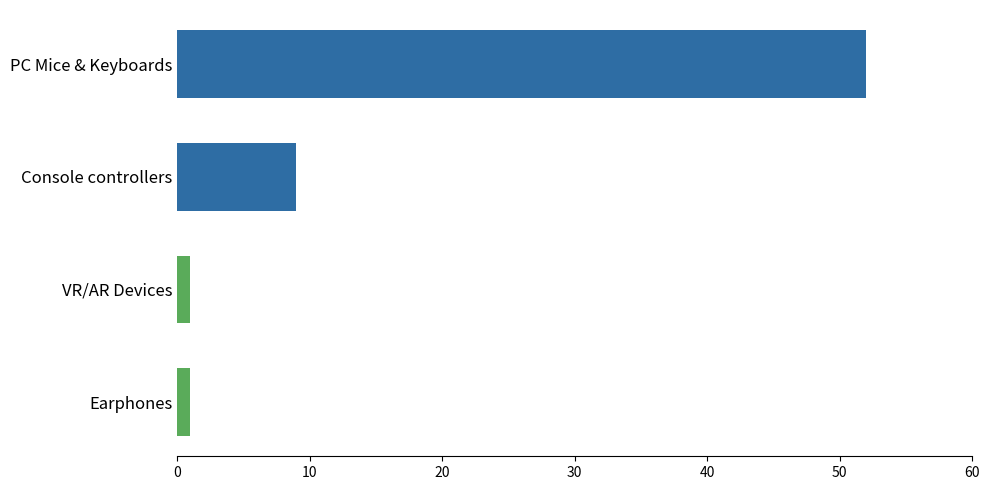

Reading bottom to top, transcribe all the data shown in this chart.

1	1	9	52